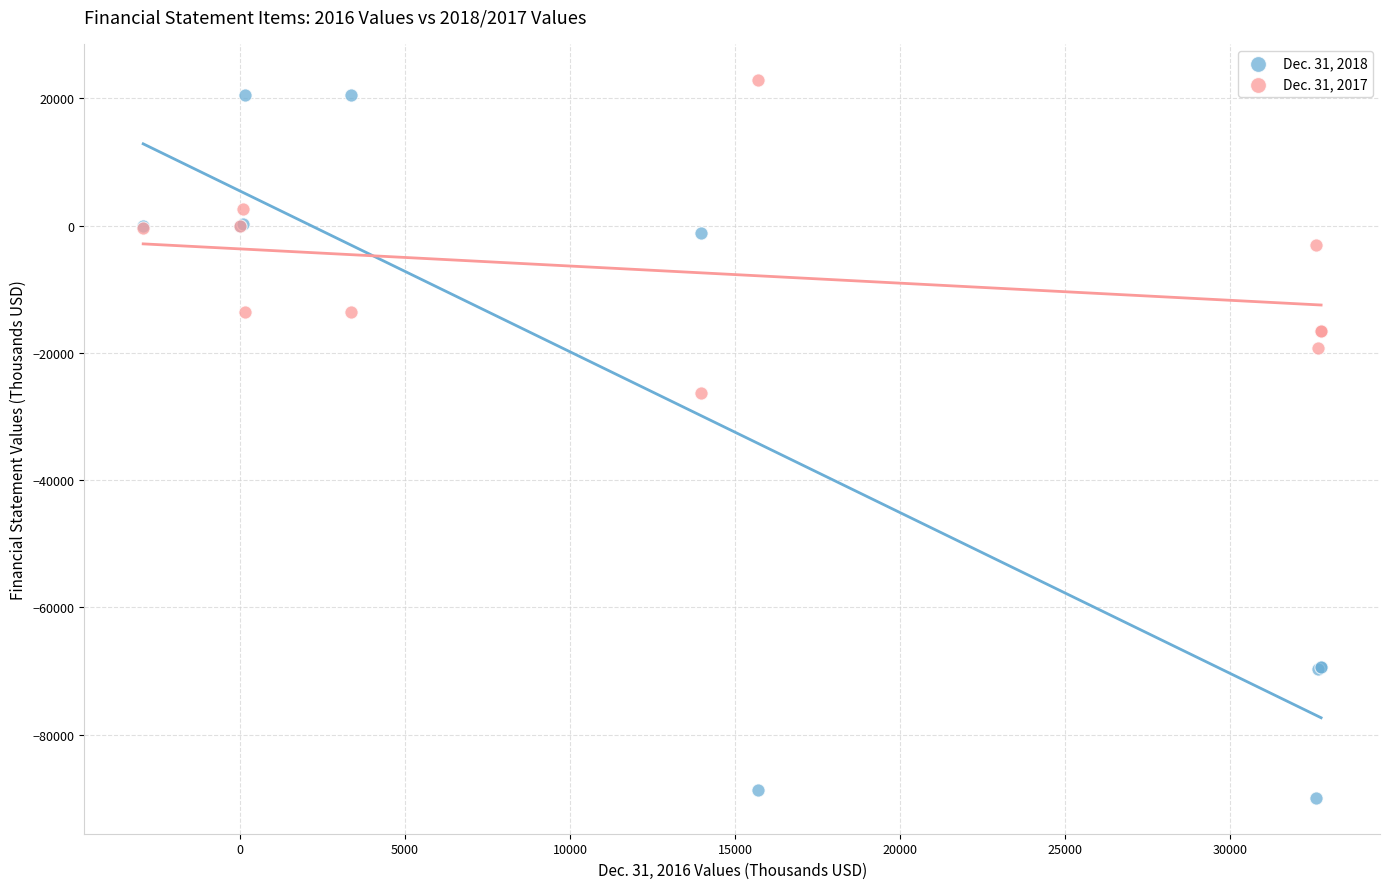

Which series has the widest spread of Y values?

Dec. 31, 2018